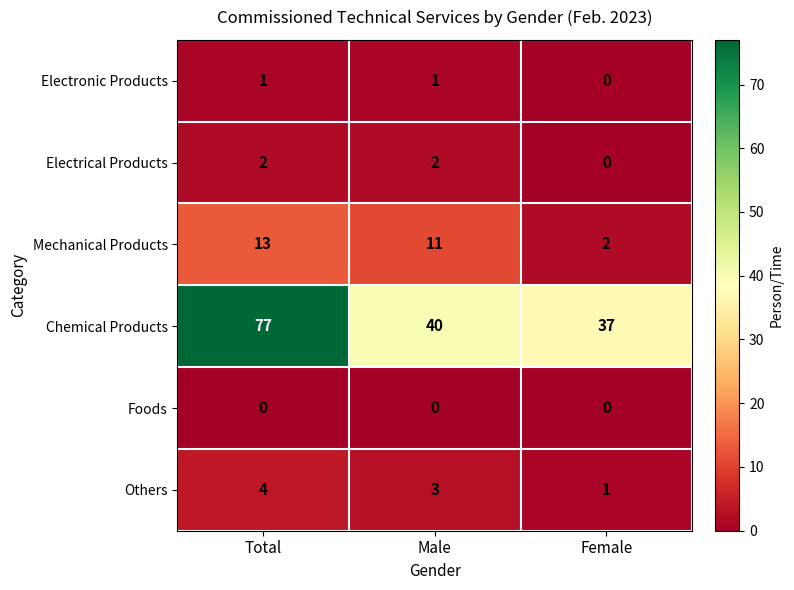

What is the total value across all series at Female?

40